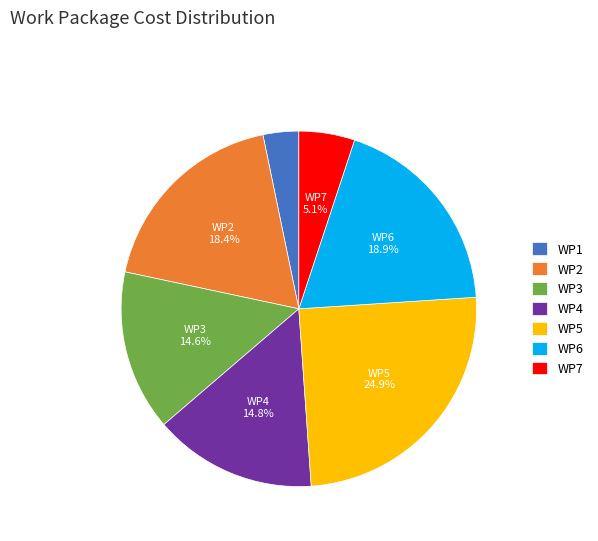

Does WP7 account for over 50% of the chart?

No